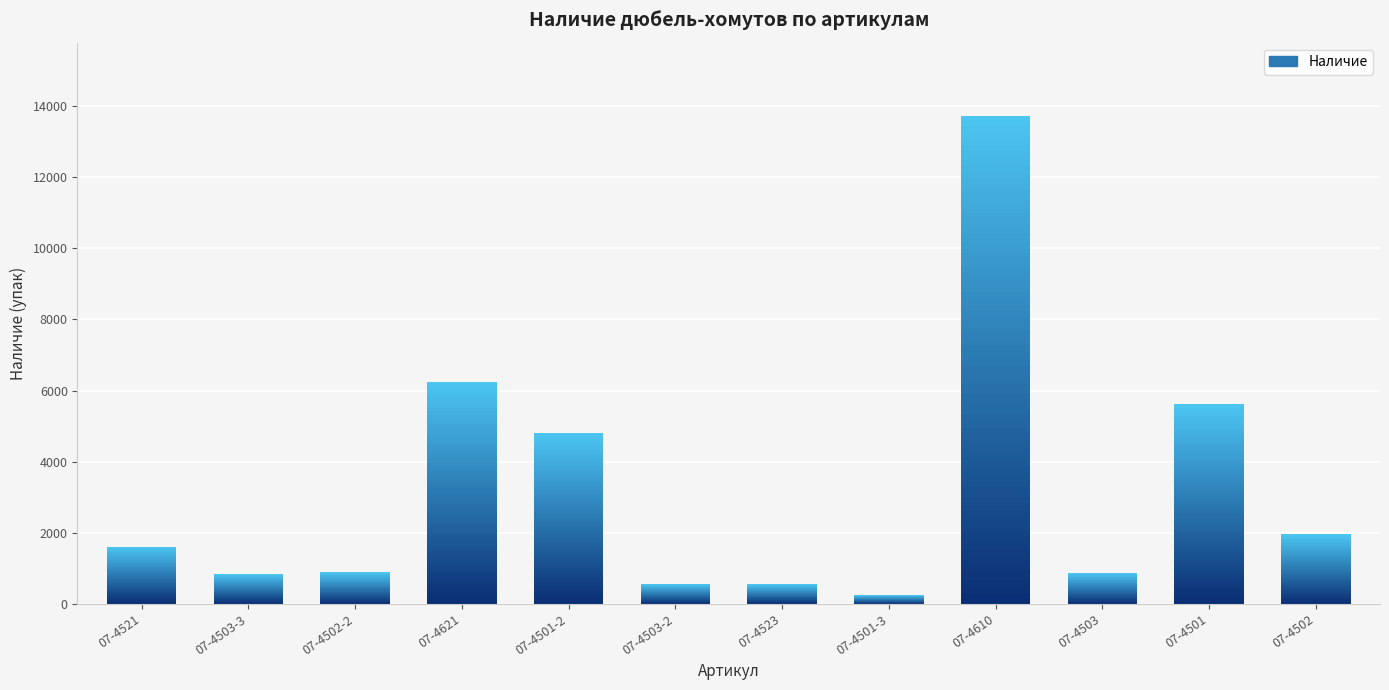

Rank the categories by value from highest to lowest.

07-4610, 07-4621, 07-4501, 07-4501-2, 07-4502, 07-4521, 07-4502-2, 07-4503, 07-4503-3, 07-4503-2, 07-4523, 07-4501-3